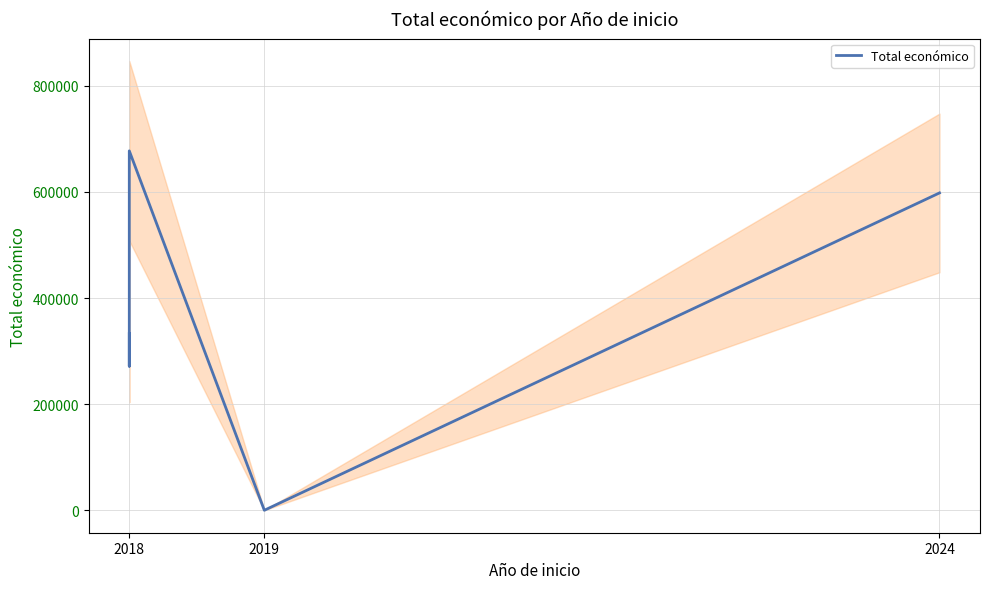

What is the difference between the second highest and minimum values?

598139